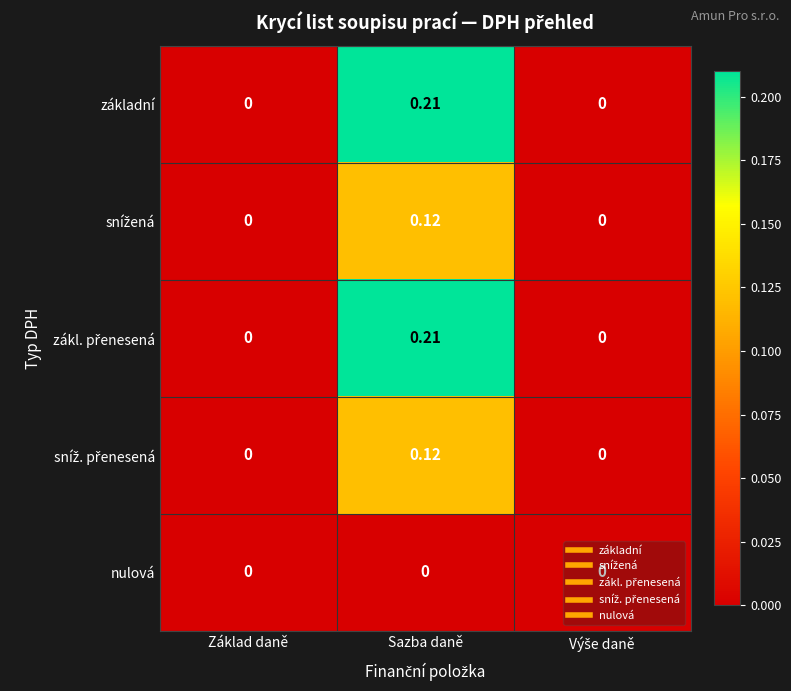

At which category is the sum across all series the highest?

Sazba daně